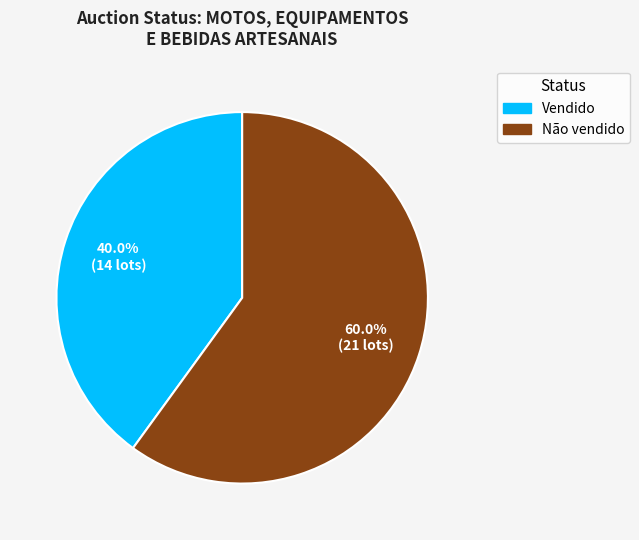

Approximately how many times larger is the value at Não vendido compared to Vendido?

1.5